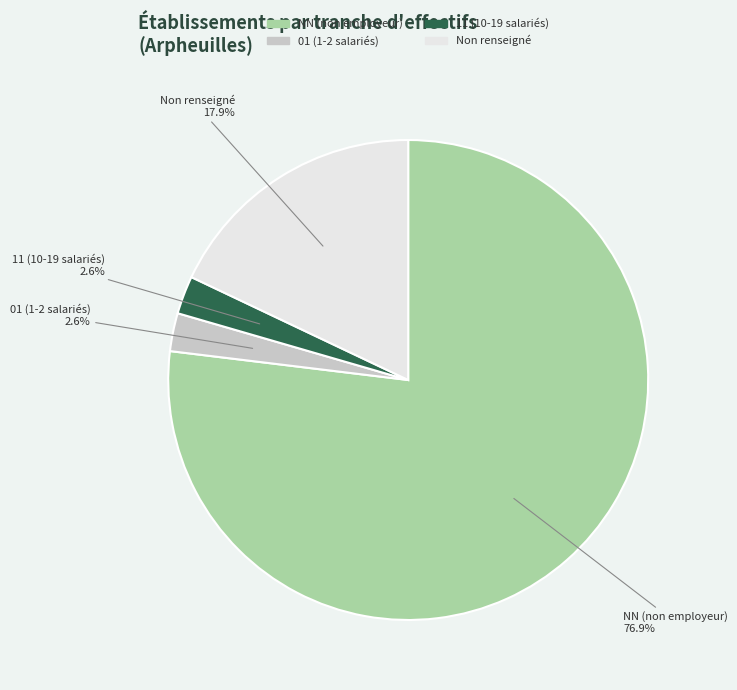

Which category has the biggest portion of the pie?

NN